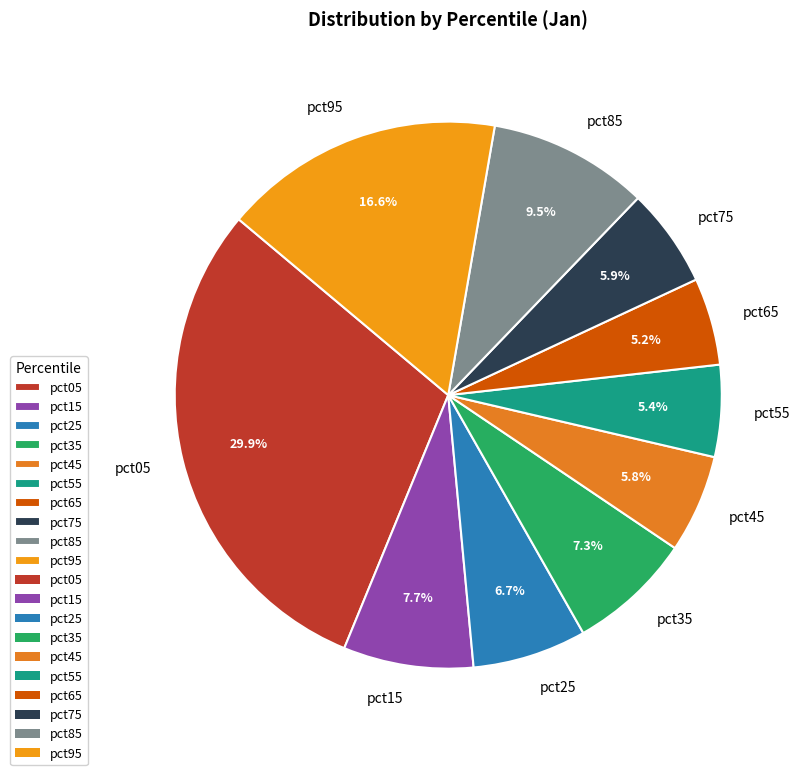

To the nearest percent, what is the average slice percentage?

10%